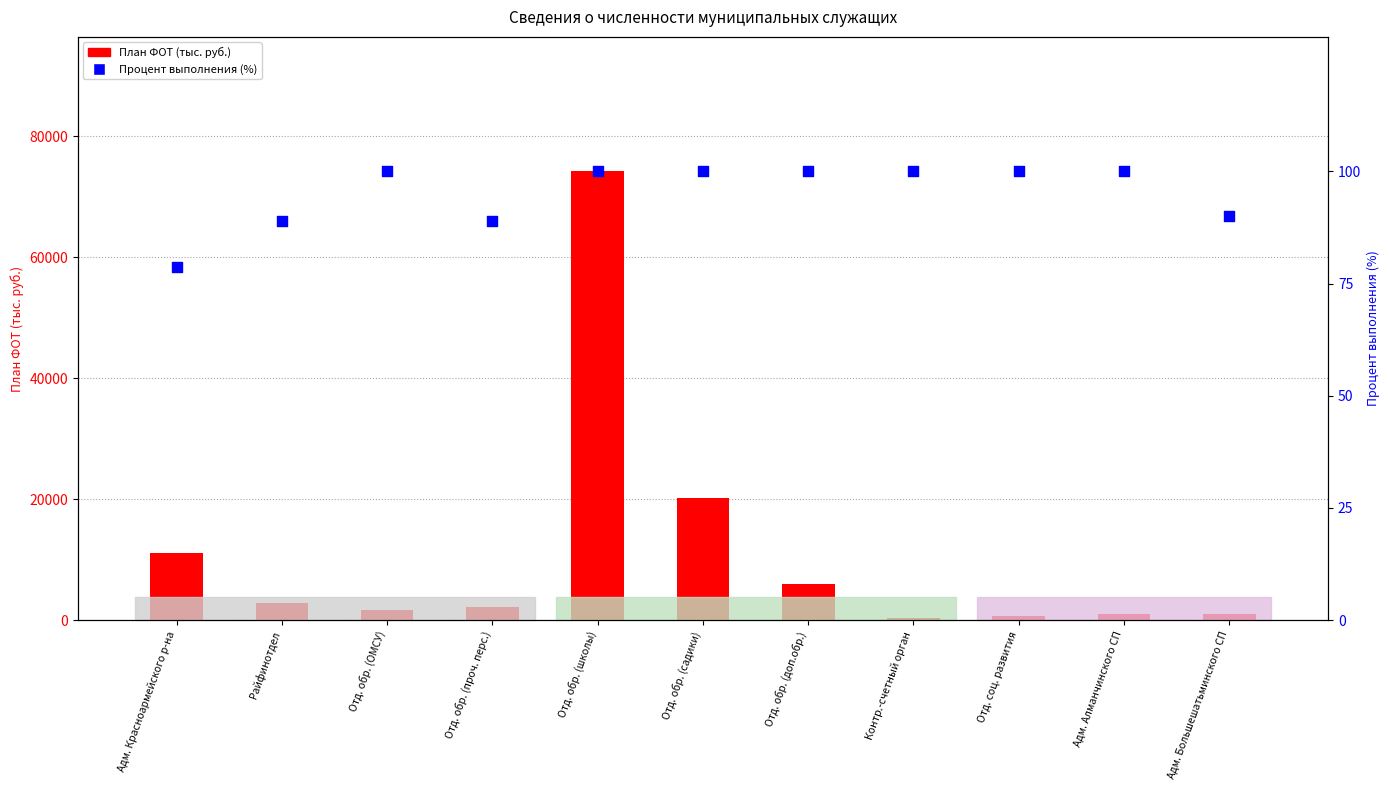

Which series reaches the maximum Y coordinate?

План ФОТ (тыс. руб.)